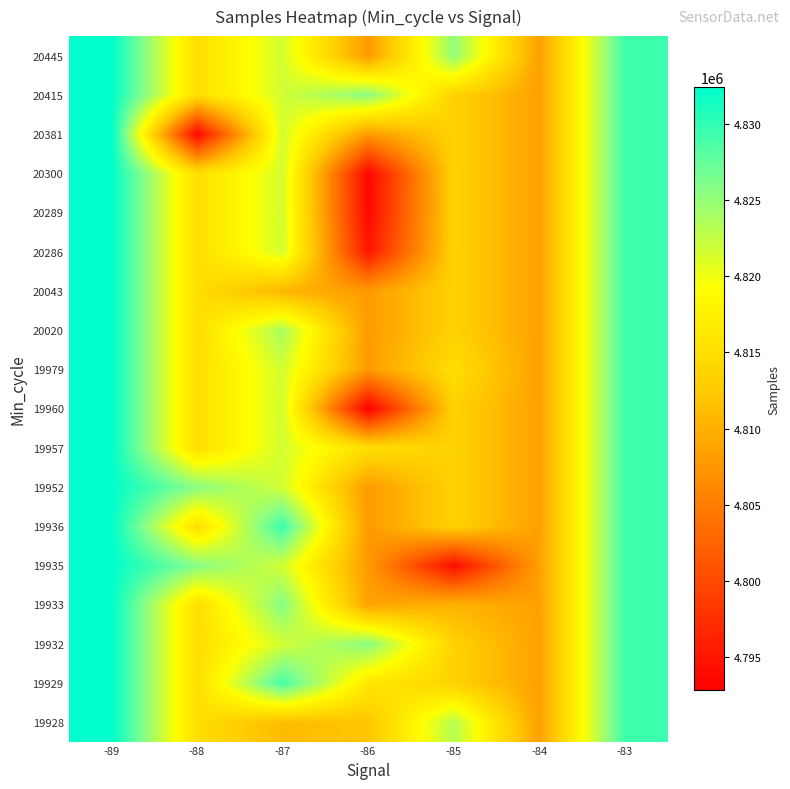

Reading left to right, transcribe all the data shown in this chart.

19928: -89=4832385.0	-88=4814994.0	-87=4811017.0	-86=4812015.8	-85=4823222.8	-84=4808378.0	-83=4829356.0
19929: -89=4832385.0	-88=4814994.0	-87=4828967.0	-86=4816235.8	-85=4813548.3	-84=4808378.0	-83=4829356.0
19932: -89=4832385.0	-88=4814994.0	-87=4821621.8	-86=4825653.0	-85=4813548.3	-84=4808378.0	-83=4829356.0
19933: -89=4832385.0	-88=4814994.0	-87=4825869.0	-86=4808668.0	-85=4810283.0	-84=4808378.0	-83=4829356.0
19935: -89=4832385.0	-88=4825827.0	-87=4821621.8	-86=4807833.5	-85=4794106.0	-84=4808378.0	-83=4829356.0
19936: -89=4832385.0	-88=4814994.0	-87=4829459.0	-86=4807833.5	-85=4813548.3	-84=4808378.0	-83=4829356.0
19952: -89=4832385.0	-88=4825558.0	-87=4821621.8	-86=4807833.5	-85=4813548.3	-84=4808378.0	-83=4829356.0
19957: -89=4832385.0	-88=4814994.0	-87=4821621.8	-86=4815009.0	-85=4813548.3	-84=4808378.0	-83=4829356.0
19960: -89=4832385.0	-88=4814994.0	-87=4821621.8	-86=4792831.0	-85=4813548.3	-84=4808378.0	-83=4829356.0
19979: -89=4832385.0	-88=4814994.0	-87=4821621.8	-86=4807833.5	-85=4815029.0	-84=4808378.0	-83=4829356.0
20020: -89=4832385.0	-88=4814994.0	-87=4823944.0	-86=4807833.5	-85=4813548.3	-84=4808378.0	-83=4829356.0
20043: -89=4832385.0	-88=4814994.0	-87=4810475.0	-86=4807833.5	-85=4813548.3	-84=4808378.0	-83=4829356.0
20286: -89=4832385.0	-88=4814994.0	-87=4821621.8	-86=4795158.0	-85=4813548.3	-84=4808378.0	-83=4829356.0
20289: -89=4832385.0	-88=4814994.0	-87=4821621.8	-86=4793684.0	-85=4813548.3	-84=4808378.0	-83=4829356.0
20300: -89=4832385.0	-88=4814994.0	-87=4821621.8	-86=4793522.0	-85=4813548.3	-84=4808378.0	-83=4829356.0
20381: -89=4832385.0	-88=4793597.0	-87=4821621.8	-86=4807833.5	-85=4813548.3	-84=4808378.0	-83=4829356.0
20415: -89=4832385.0	-88=4814994.0	-87=4821621.8	-86=4825559.0	-85=4813548.3	-84=4808378.0	-83=4829356.0
20445: -89=4832385.0	-88=4814994.0	-87=4821621.8	-86=4807833.5	-85=4825101.0	-84=4808378.0	-83=4829356.0